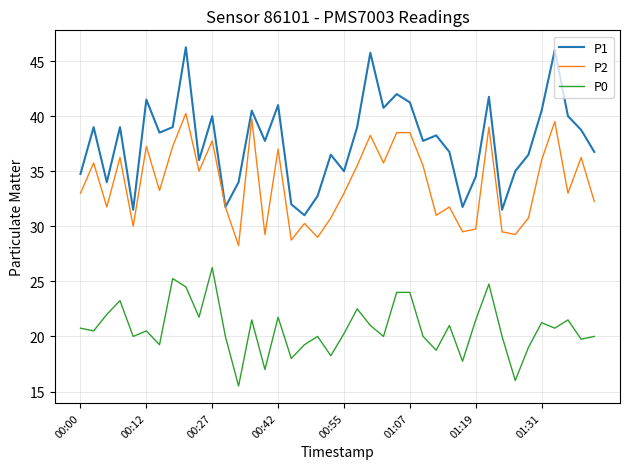

True or false: P2 and P0 cross at least once.

False